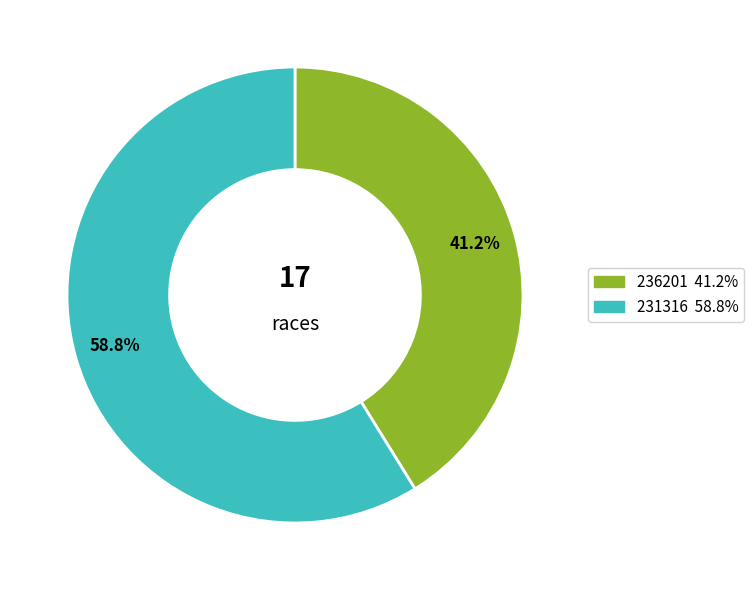

Is 231316 the majority of the pie?

Yes